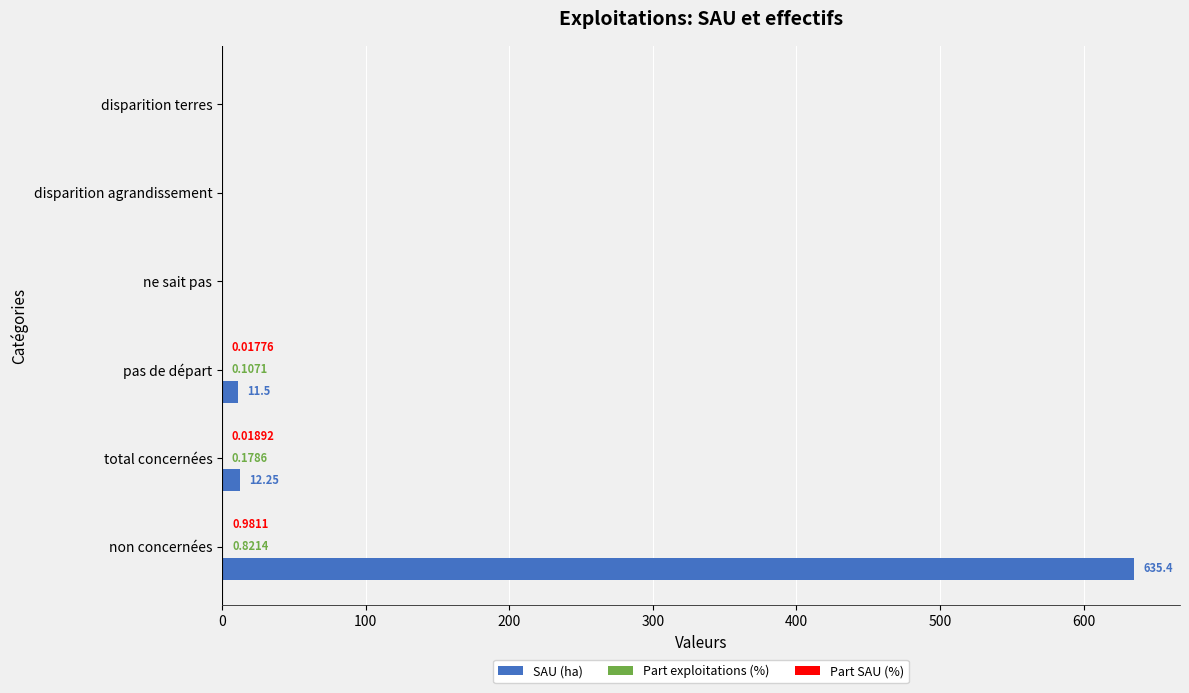

Which series changed the most between non concernées and total concernées?

SAU (ha)